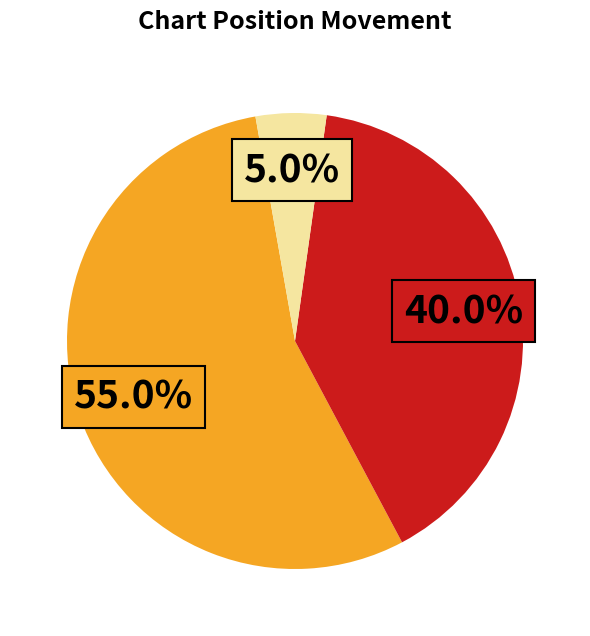

Is there any slice that represents more than half of the pie?

Yes